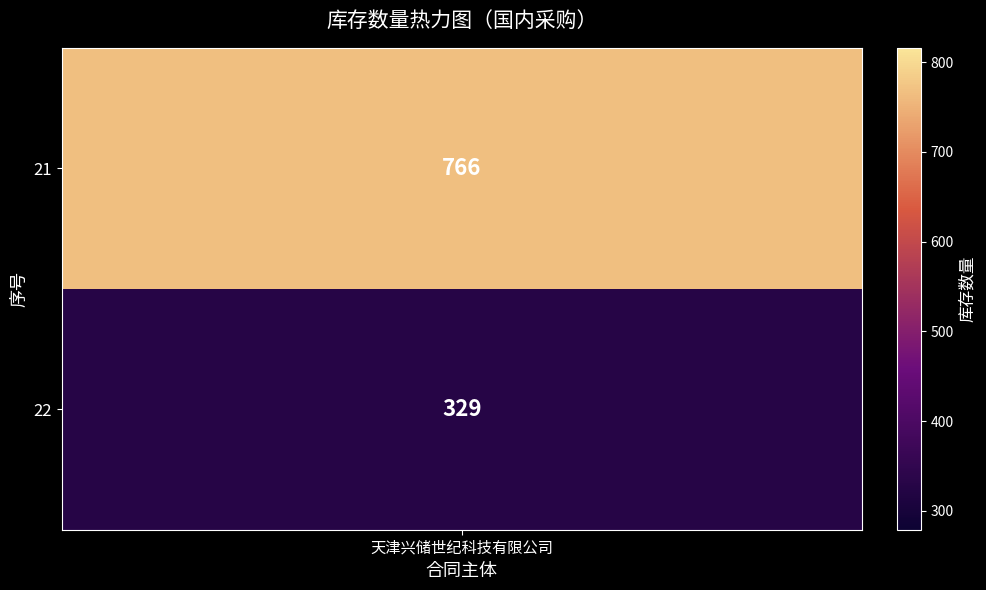

Reading right to left, what are all the values shown in this chart?

329	766